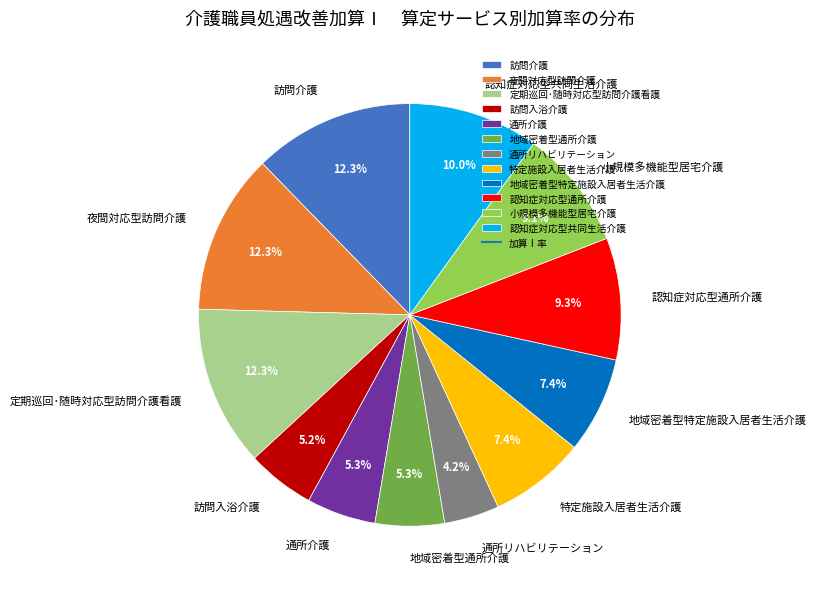

To the nearest percent, what portion does 定期巡回･随時対応型訪問介護看護 represent?

12%